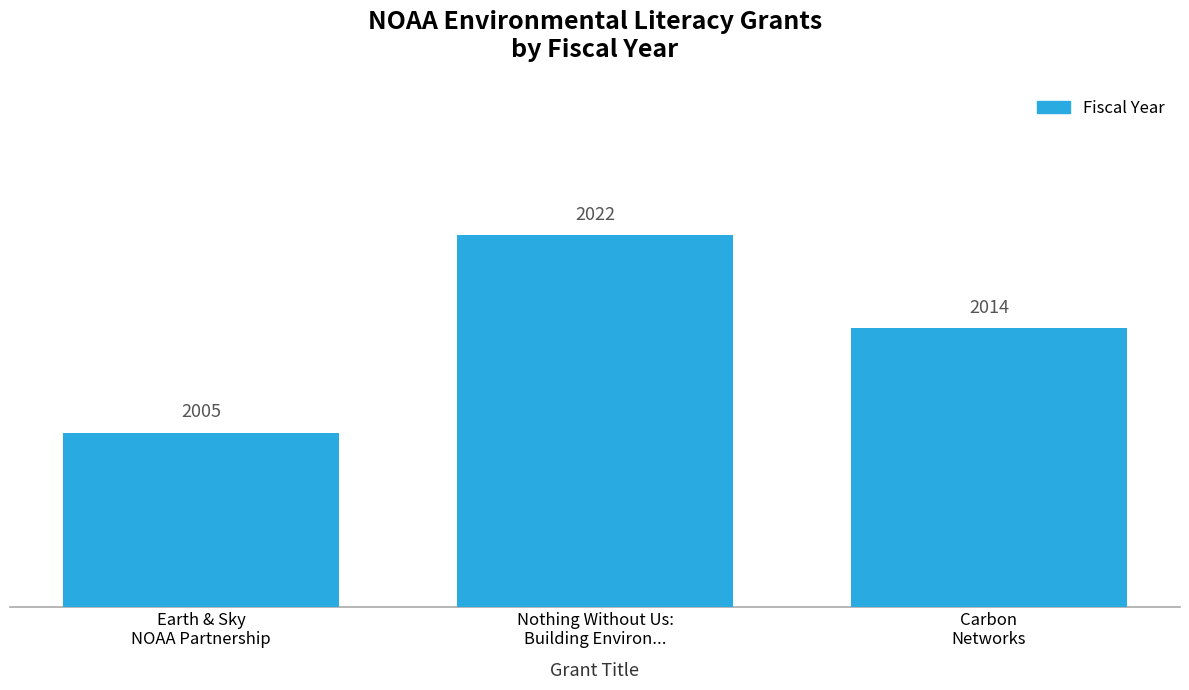

Rank the categories by value from highest to lowest.

Nothing Without Us:
Building Environ..., Carbon
Networks, Earth & Sky
NOAA Partnership